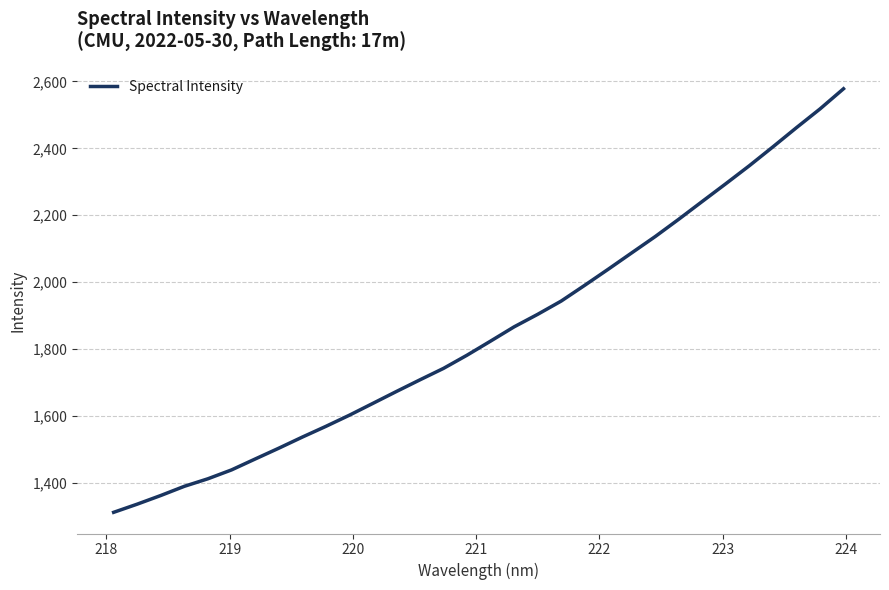

How many lines are shown in the chart?

1